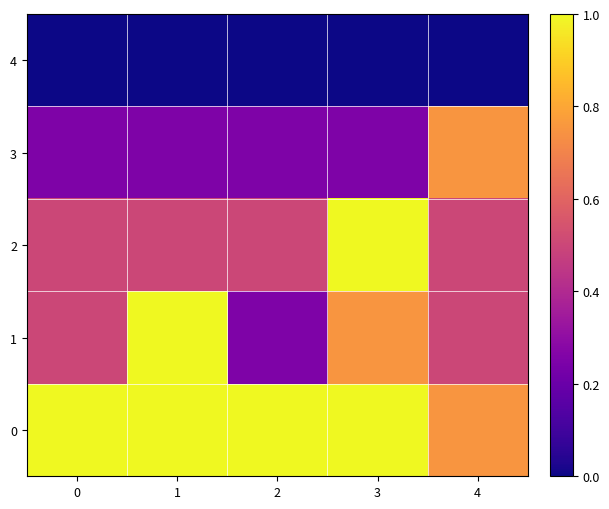

Count the number of data series in this chart.

5